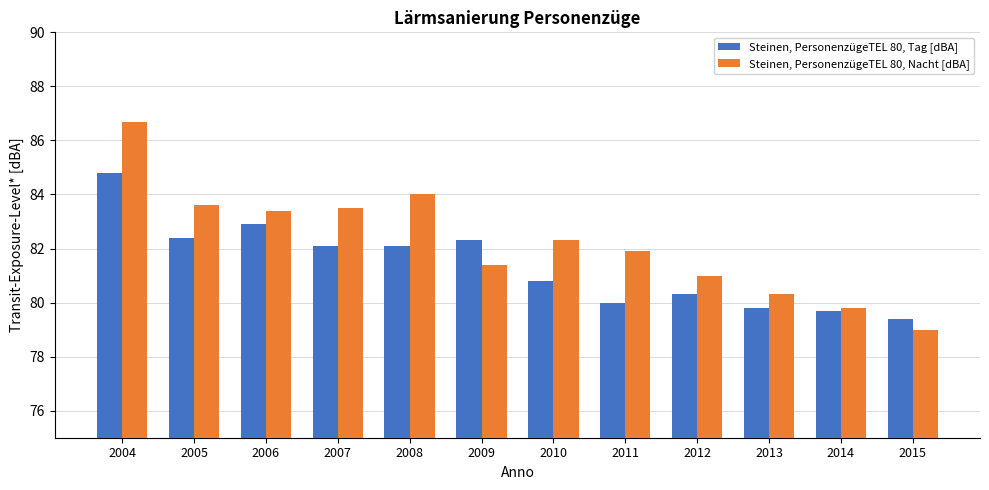

What is the greatest value displayed?

86.7